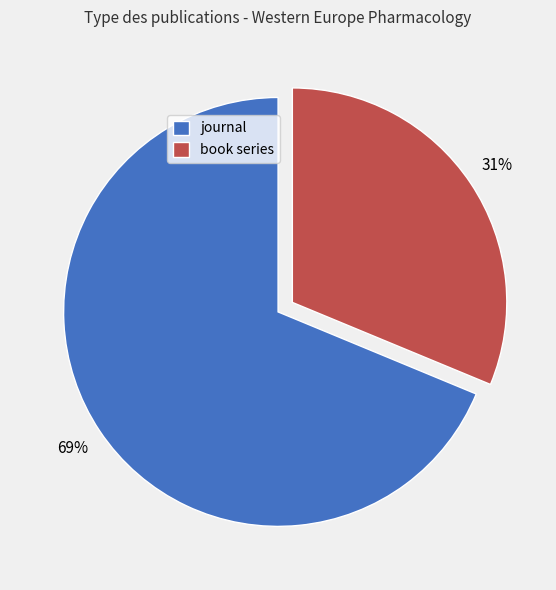

What is the ratio of the value at journal to the value at book series?

2.2